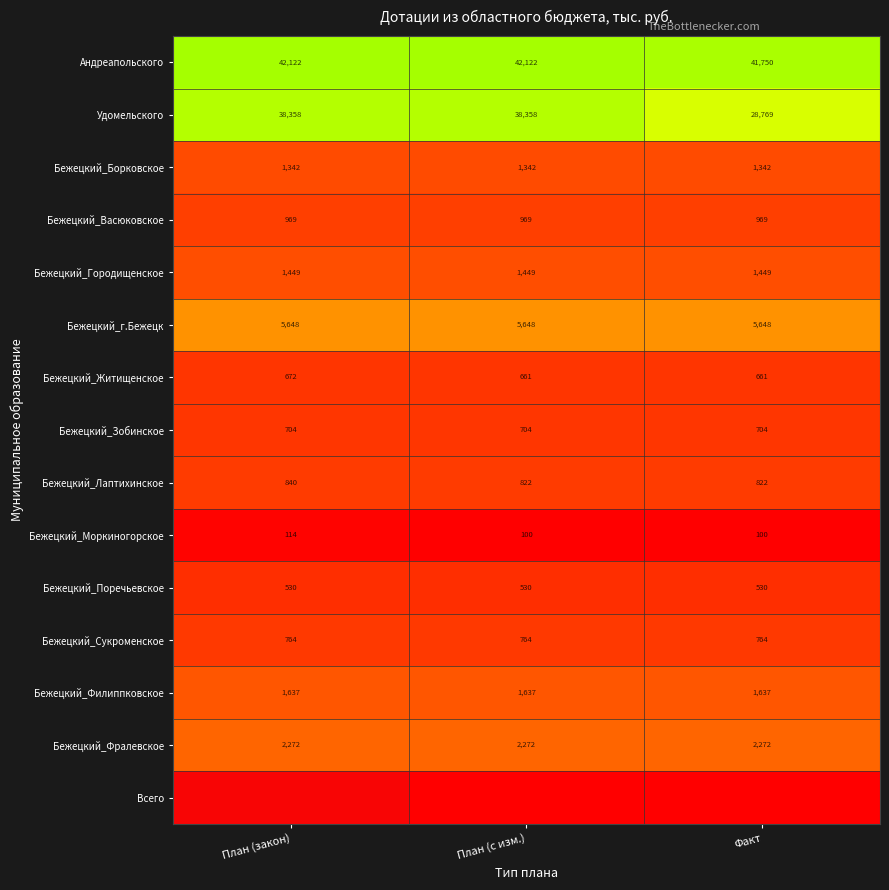

Which category has the lowest value in the Андреапольского series?

Факт